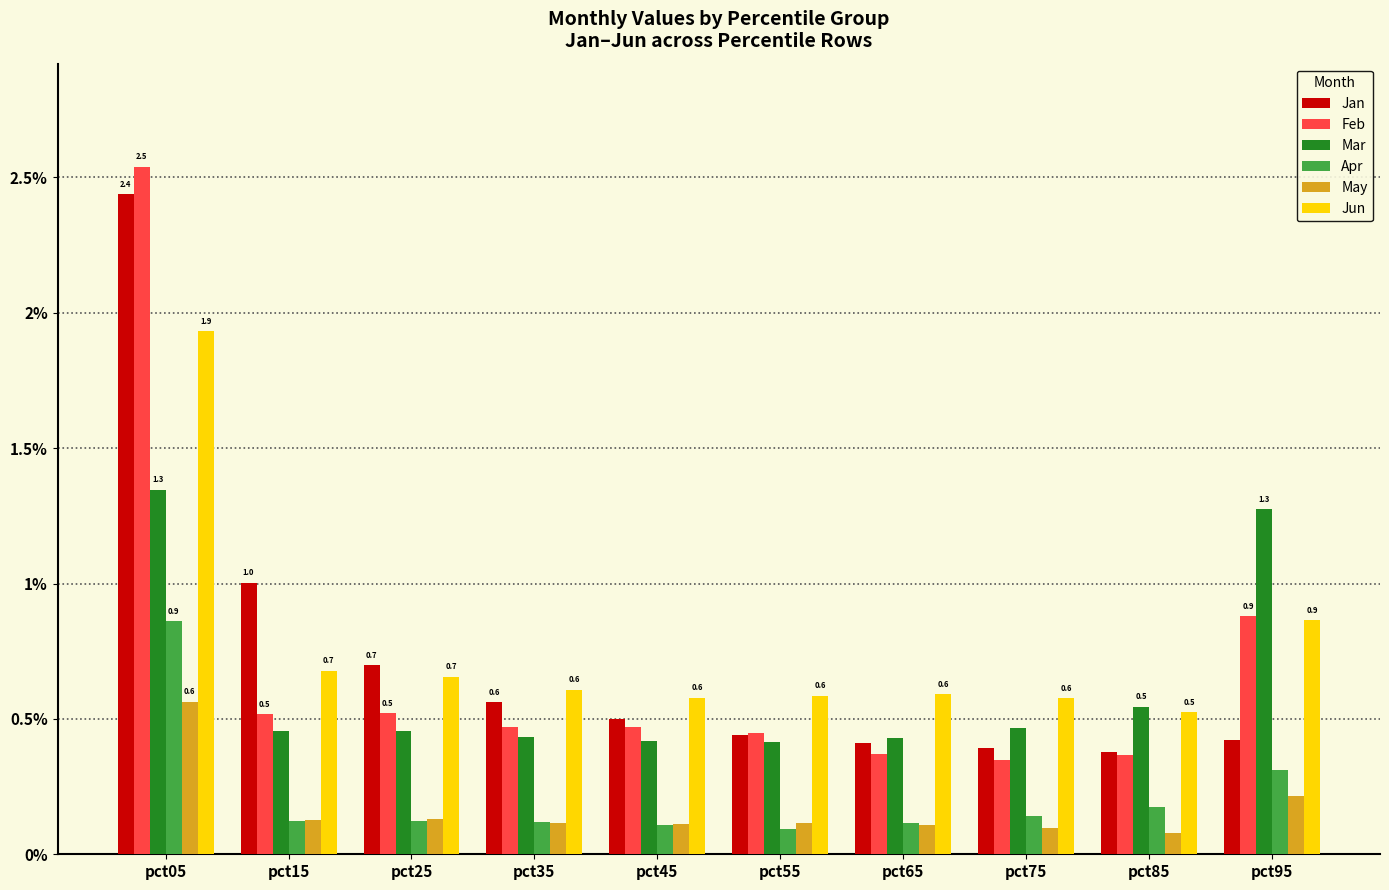

What is the sum of all Apr values?

2.2